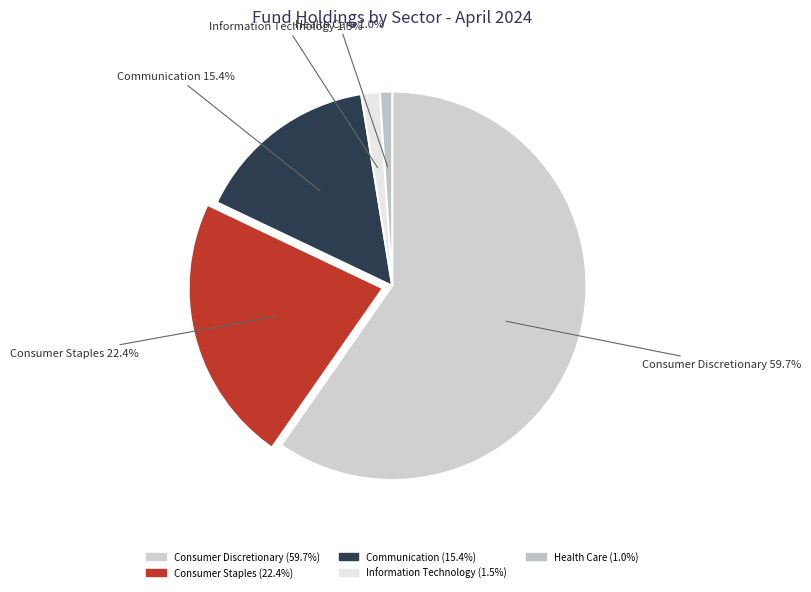

What is the ratio of the value at Consumer Discretionary to the value at Communication?

3.9